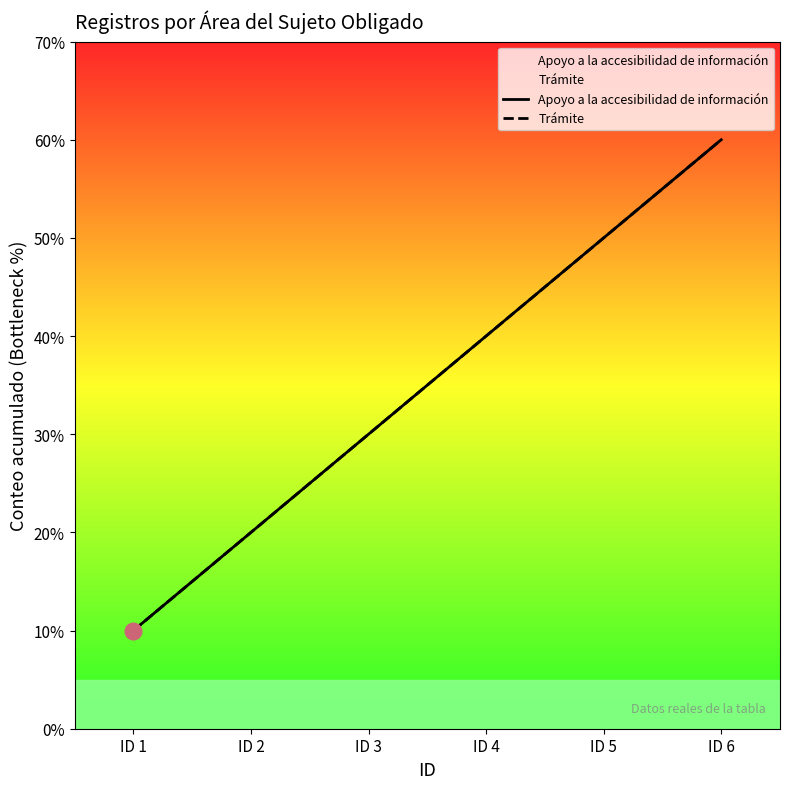

True or false: Apoyo a la accesibilidad de información and Trámite cross at least once.

False